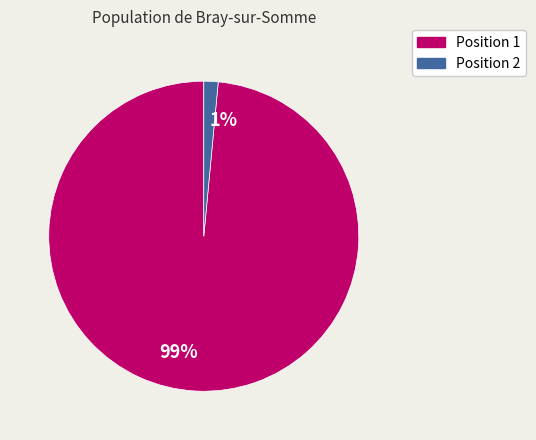

Between 1% and 99%, which is larger?

99%